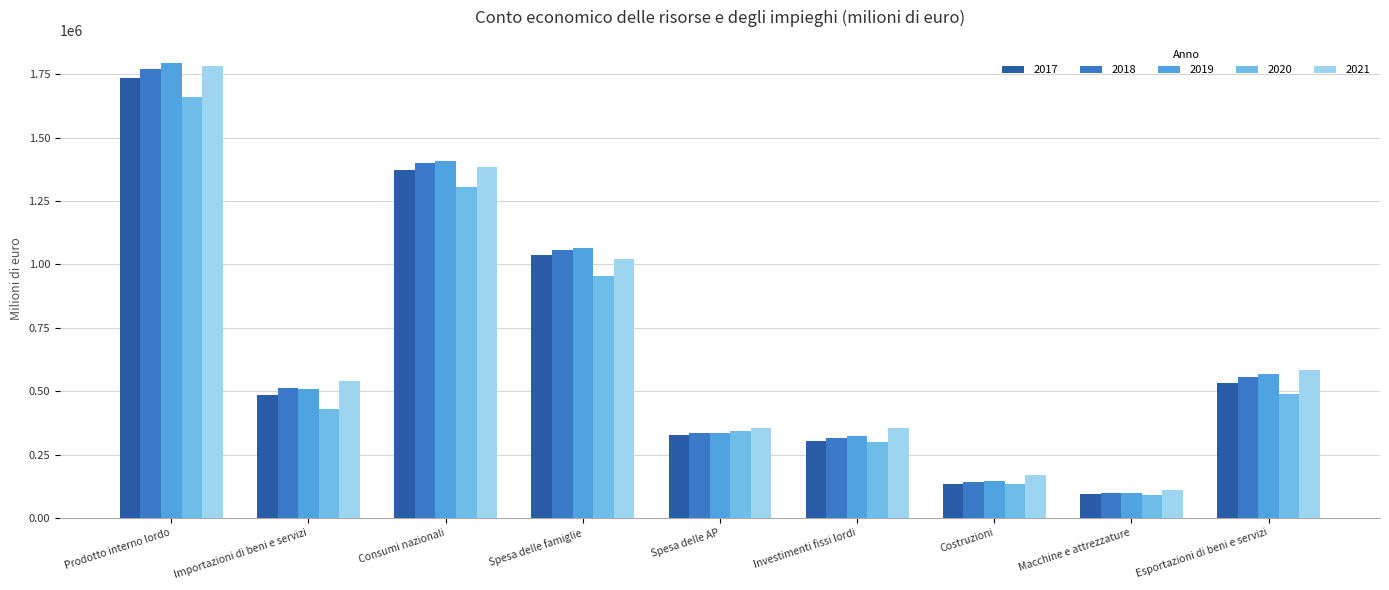

What is the highest value of the 2020 series?

1660621.4